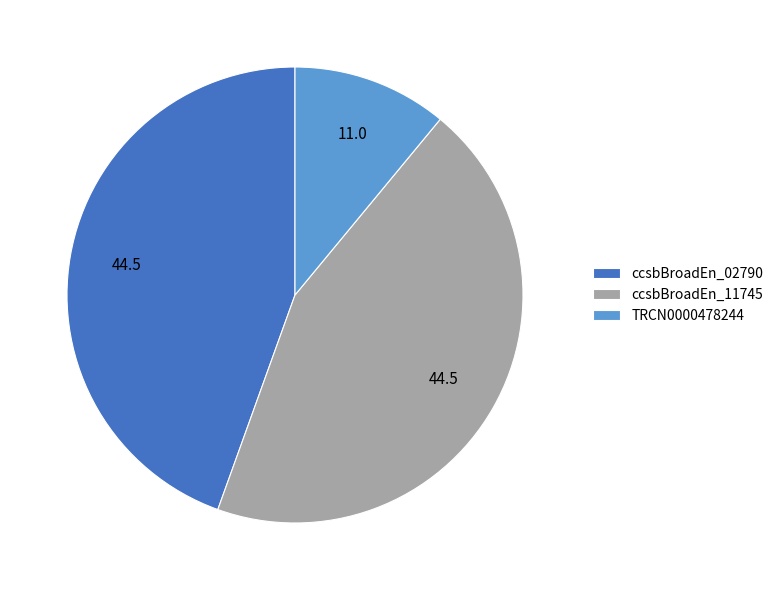

Does any single category account for the majority?

No